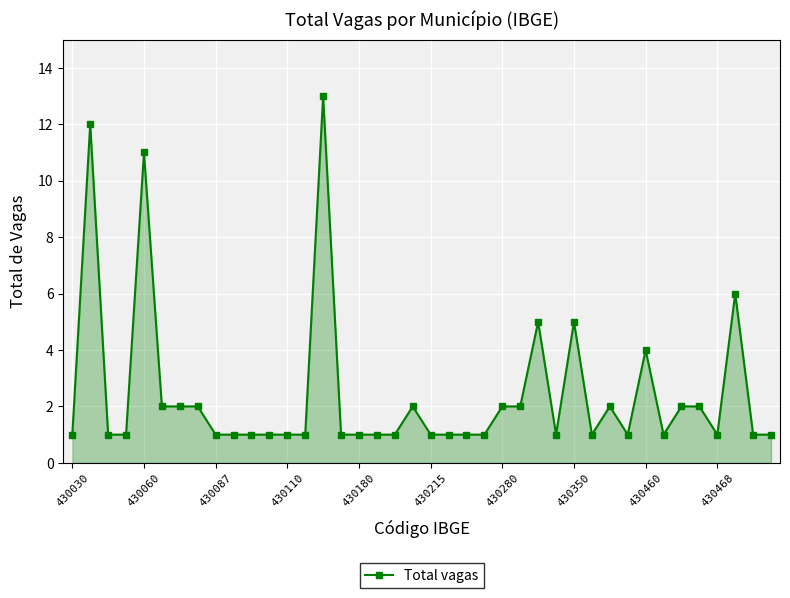

True or false: the data has more than 1 interior local peaks.

True